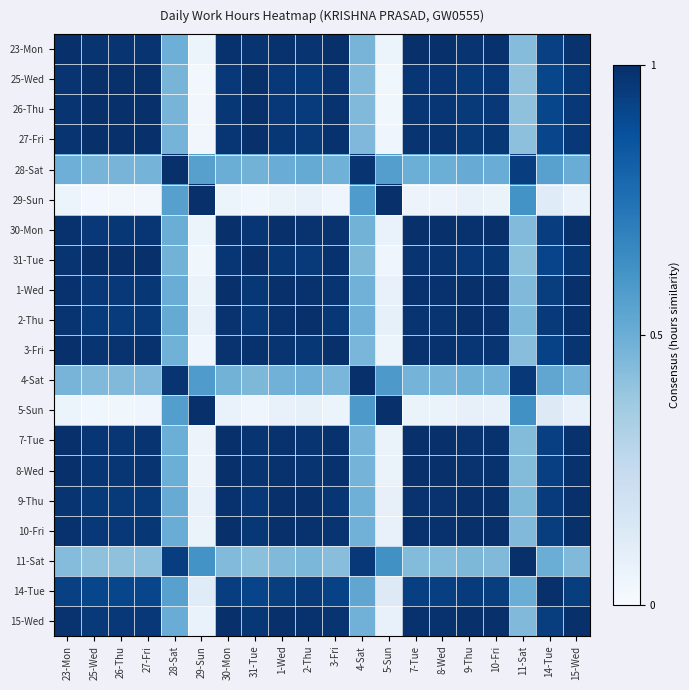

What is the total value across all series at 29-Sun?

4.6